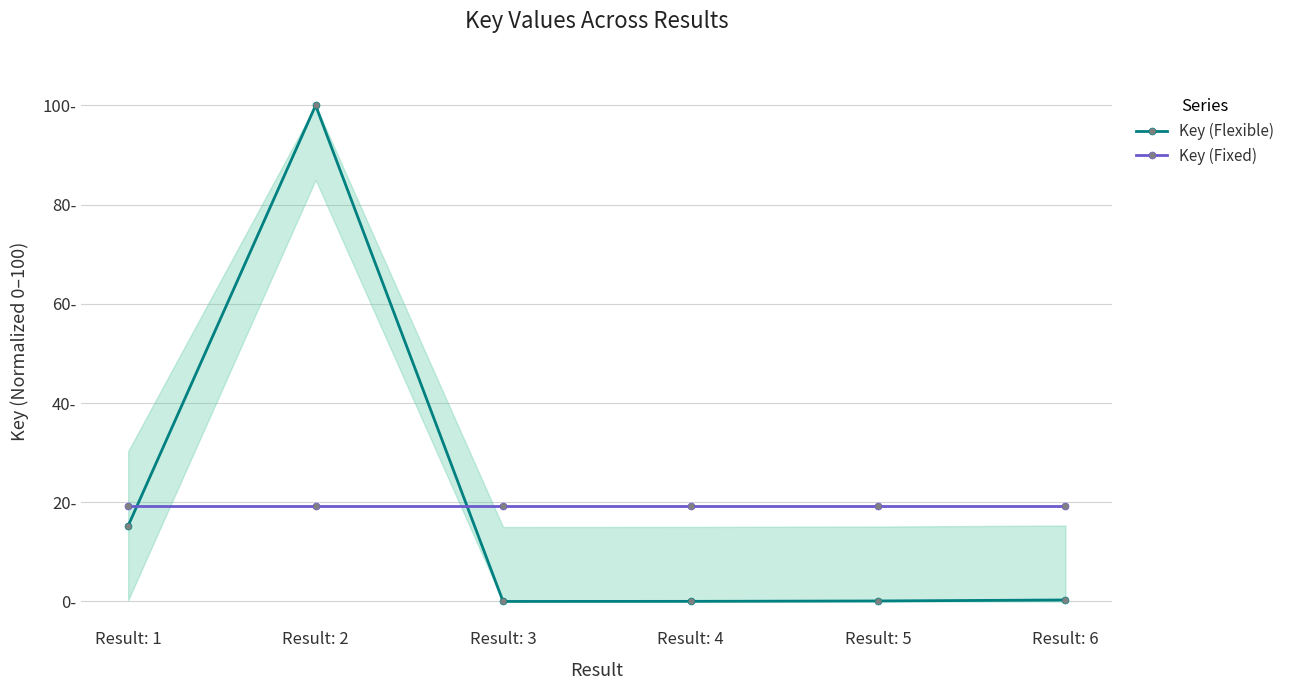

What is the greatest value displayed?

100.0